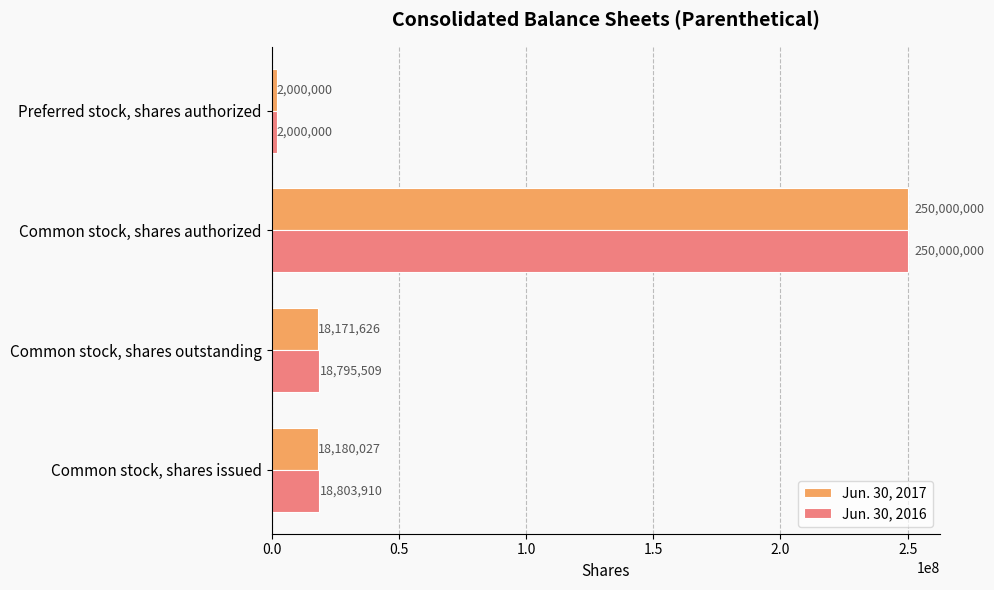

Which series changed the most between Common stock, shares issued and Preferred stock, shares authorized?

Jun. 30, 2016